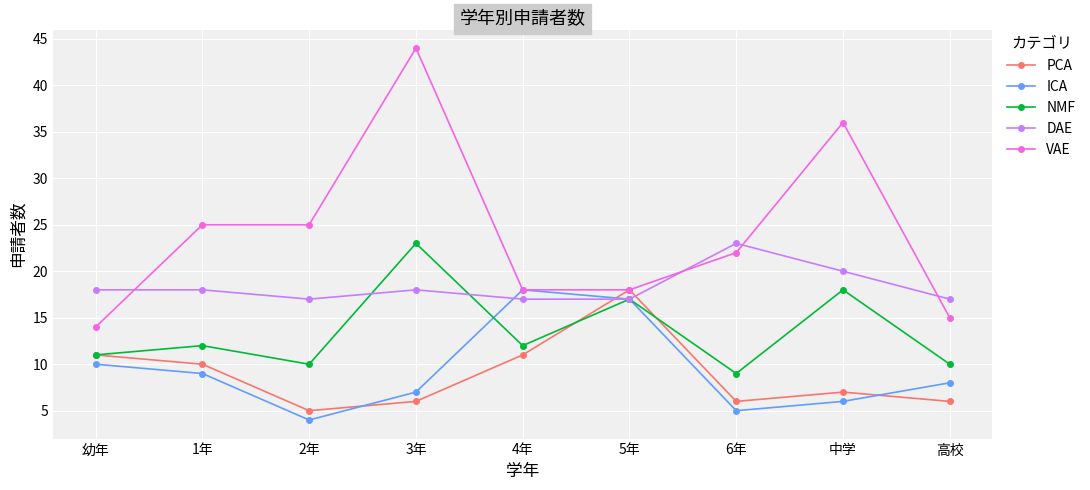

Which category has the highest value in the ICA series?

4年